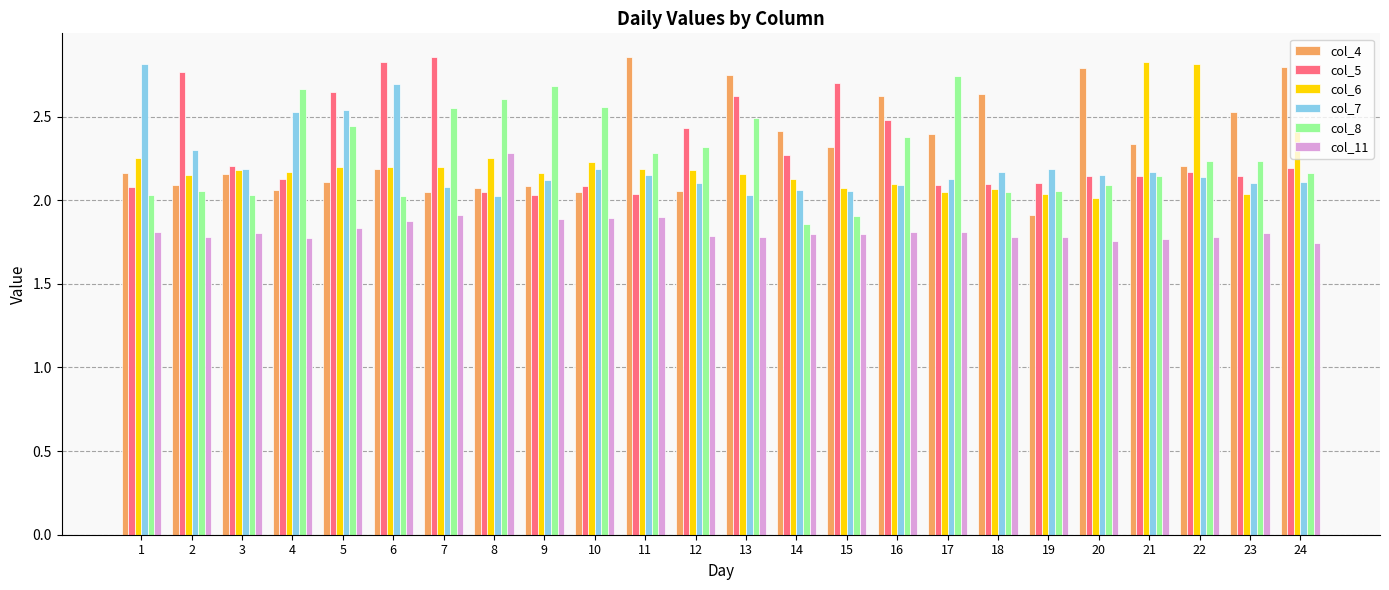

What is the total value across all series at 5?

13.8